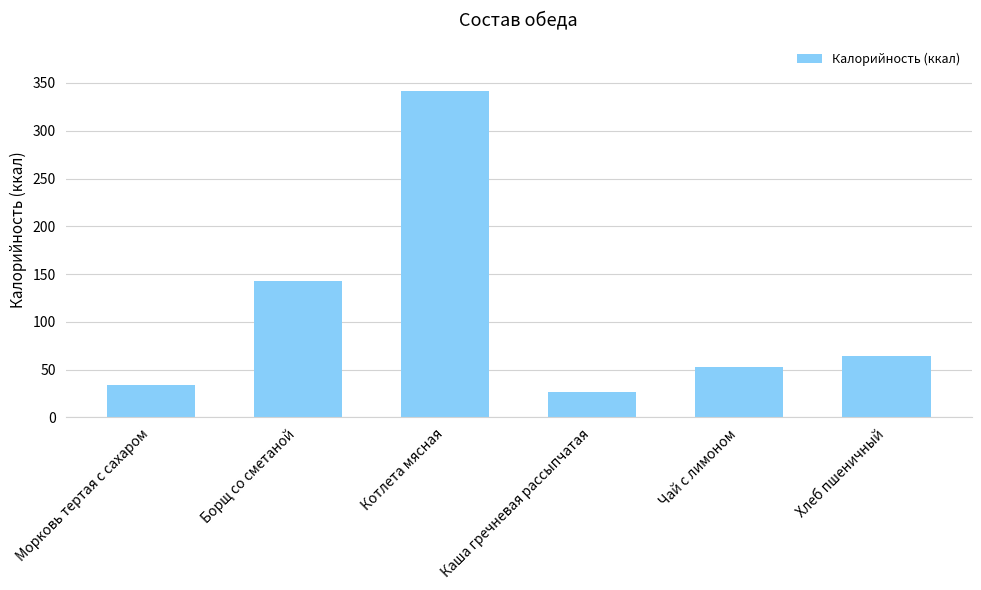

What is the maximum value shown in the chart?

342.0